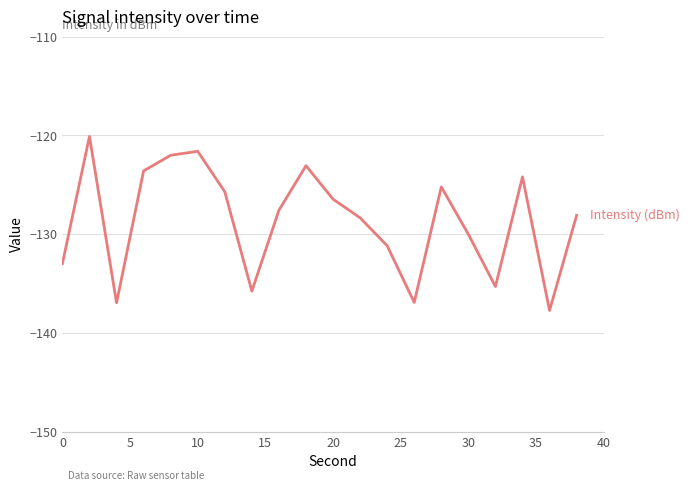

Reading right to left, what are all the values shown in this chart?

Intensity (dBm): -128.1	-137.7	-124.2	-135.3	-130.0	-125.2	-136.9	-131.2	-128.3	-126.5	-123.1	-127.6	-135.8	-125.7	-121.6	-122.0	-123.6	-137.0	-120.1	-133.0
Second: 38.0	36.0	34.0	32.0	30.0	28.0	26.0	24.0	22.0	20.0	18.0	16.0	14.0	12.0	10.0	8.0	6.0	4.0	2.0	0.0
Minute: 0.0	0.0	0.0	0.0	0.0	0.0	0.0	0.0	0.0	0.0	0.0	0.0	0.0	0.0	0.0	0.0	0.0	0.0	0.0	0.0
Fractional Second: 0.0	0.0	0.0	0.0	0.0	0.0	0.0	0.0	0.0	0.0	0.0	0.0	0.0	0.0	0.0	0.0	0.0	0.0	0.0	0.0